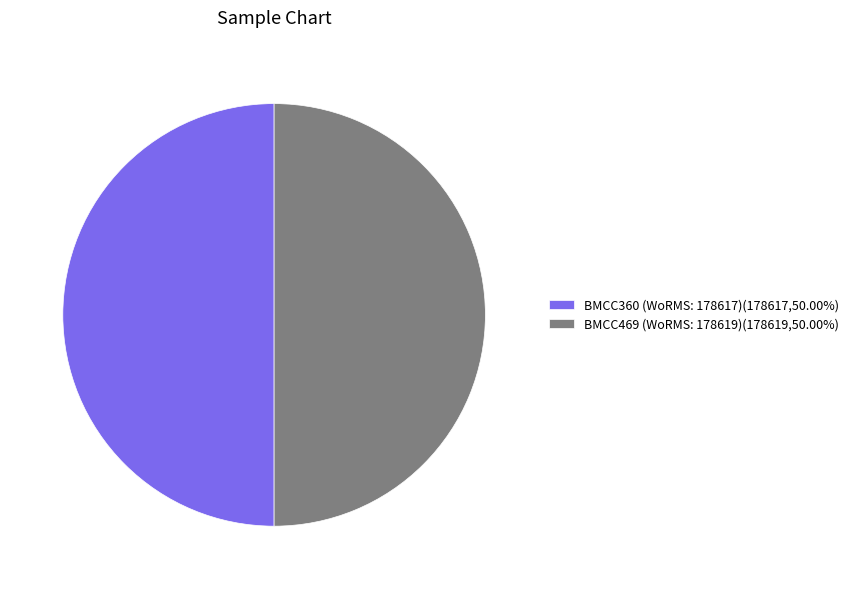

What is the ratio of the value at BMCC360 (WoRMS: 178617)(178617,50.00%) to the value at BMCC469 (WoRMS: 178619)(178619,50.00%)?

1.0